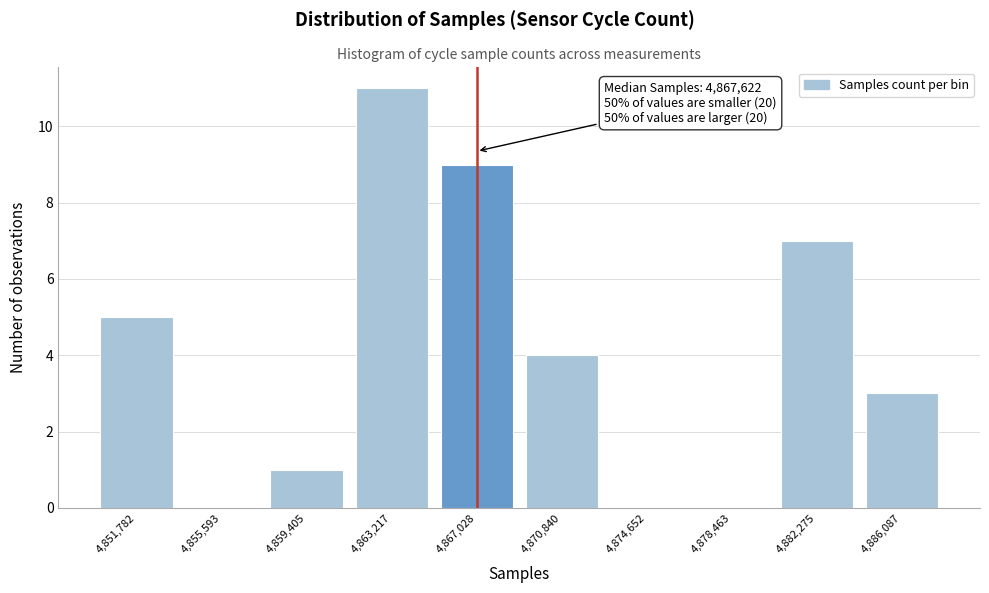

Reading left to right, extract all data points from this chart.

4,851,782=5	4,855,593=0	4,859,405=1	4,863,217=11	4,867,028=9	4,870,840=4	4,874,652=0	4,878,463=0	4,882,275=7	4,886,087=3